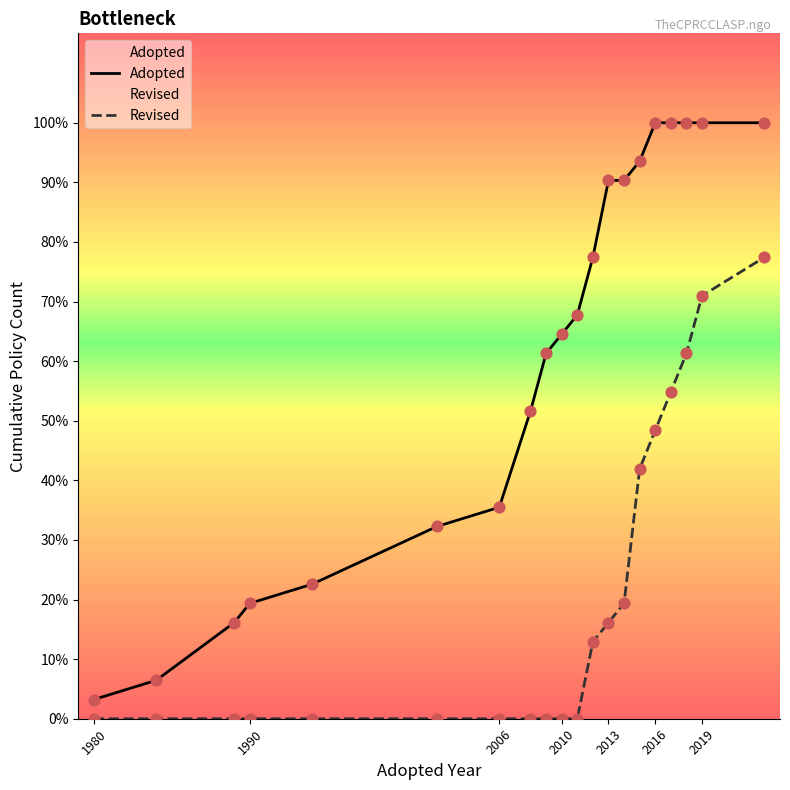

Which series has the largest Y range (max minus min)?

Adopted